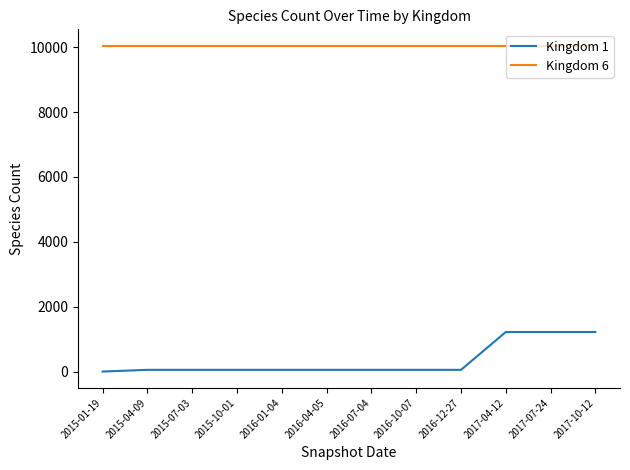

Which series has the widest spread of values?

Kingdom 1